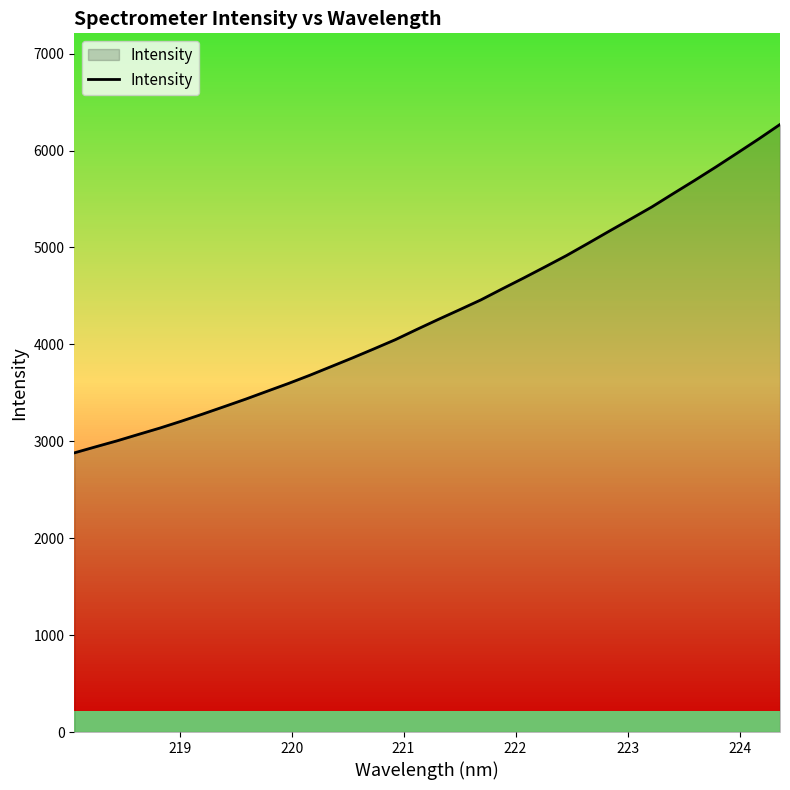

What is the minimum value shown in the chart?

2880.4